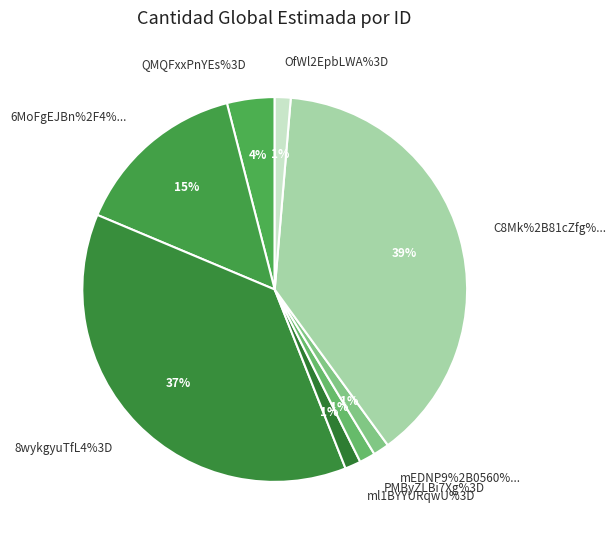

To the nearest percent, what percentage of the pie is 8wykgyuTfL4%3D?

37%